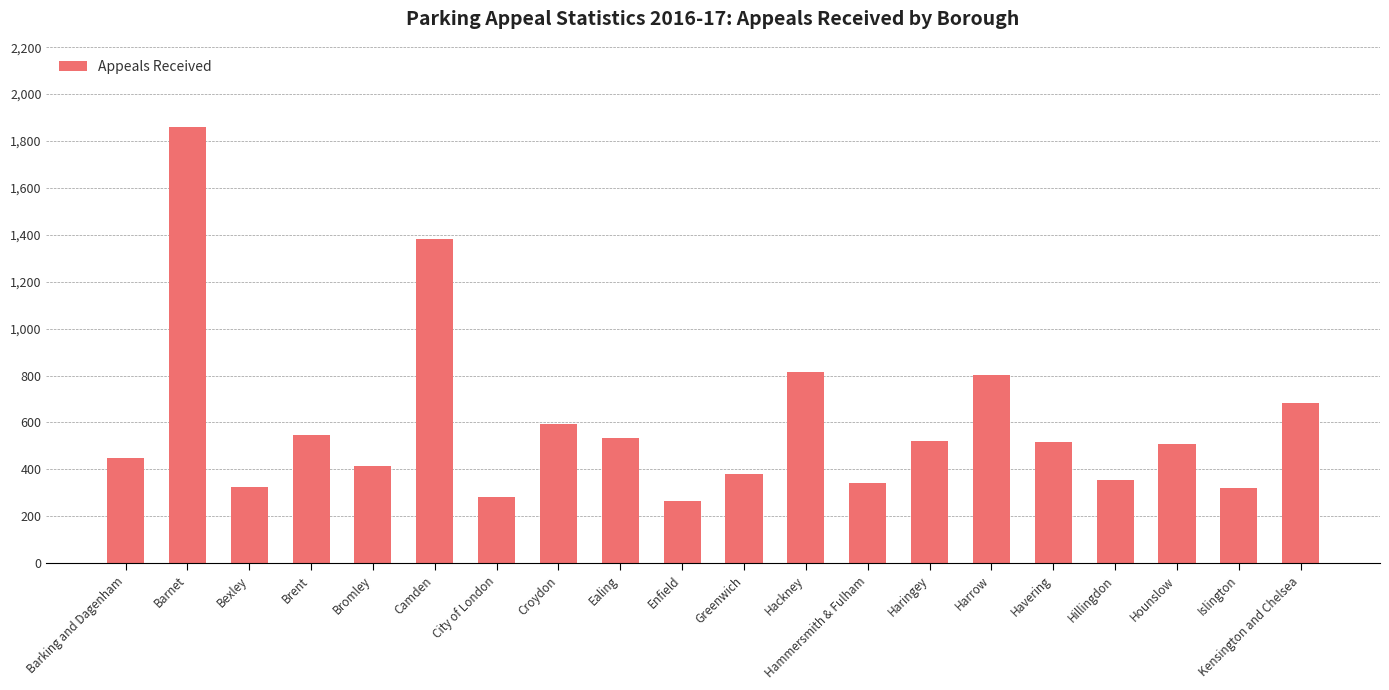

What is the sum of the values at Kensington and Chelsea and Haringey?

1203